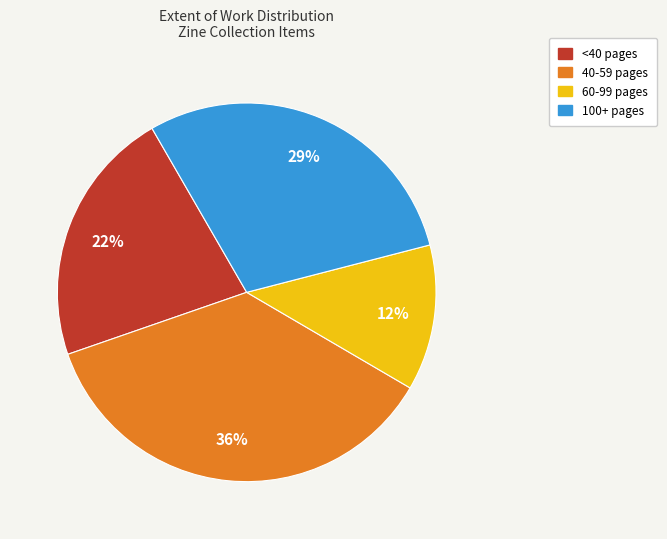

To the nearest percent, what is the average slice percentage?

25%